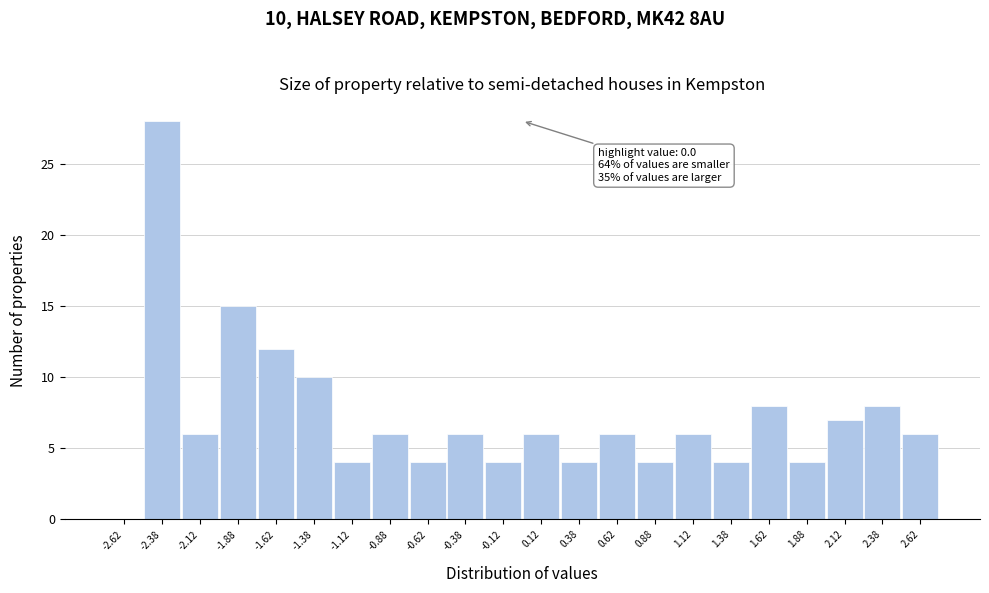

Over which range of the x-axis is the bar tallest?

-2.50 to -2.25